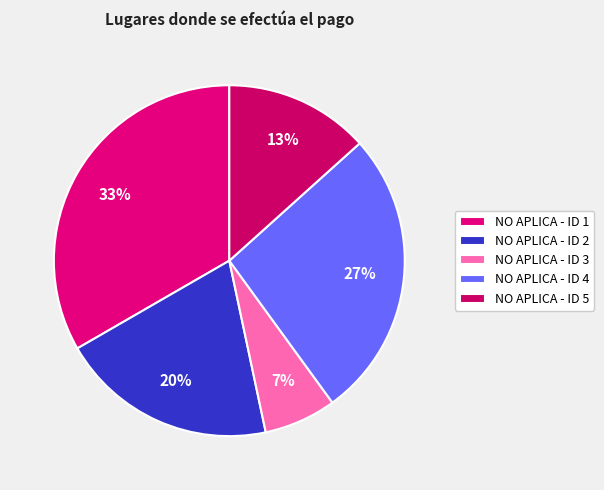

Does any single category account for the majority?

No